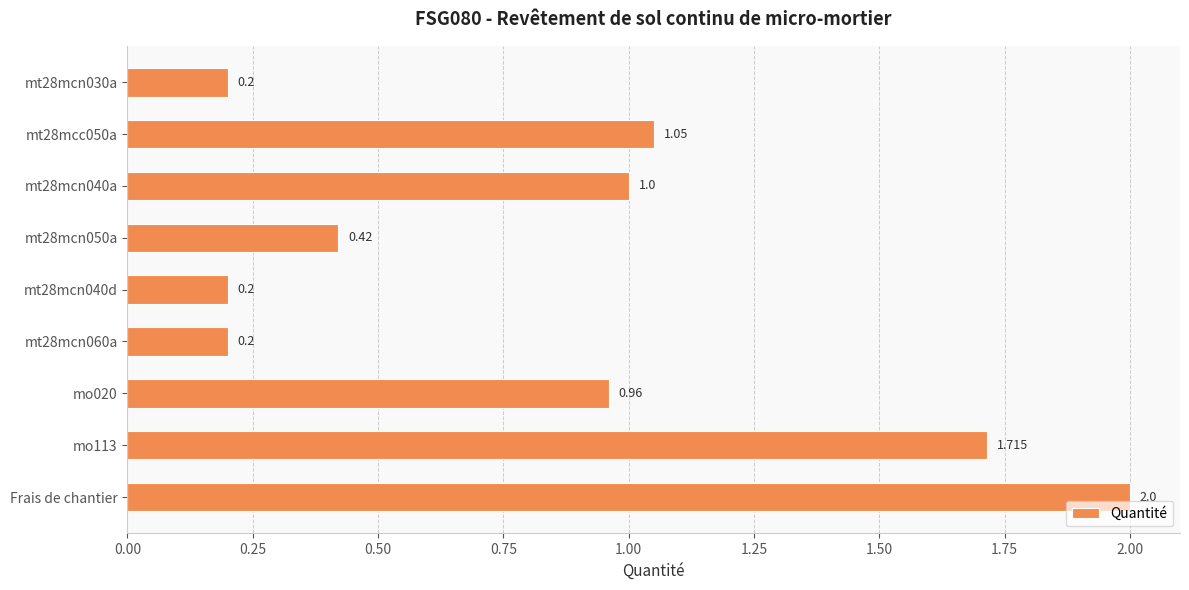

At which category does the chart reach its peak across all series?

Frais de chantier